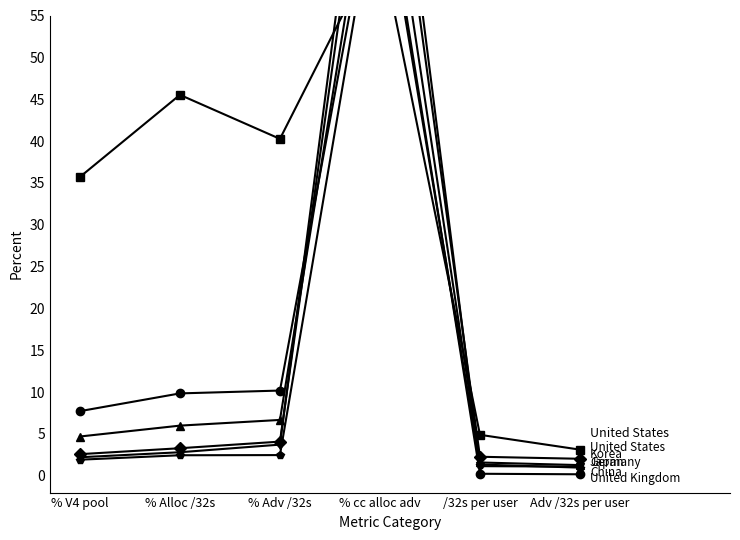

What is the difference between the maximum and minimum values in the Korea series?

87.4